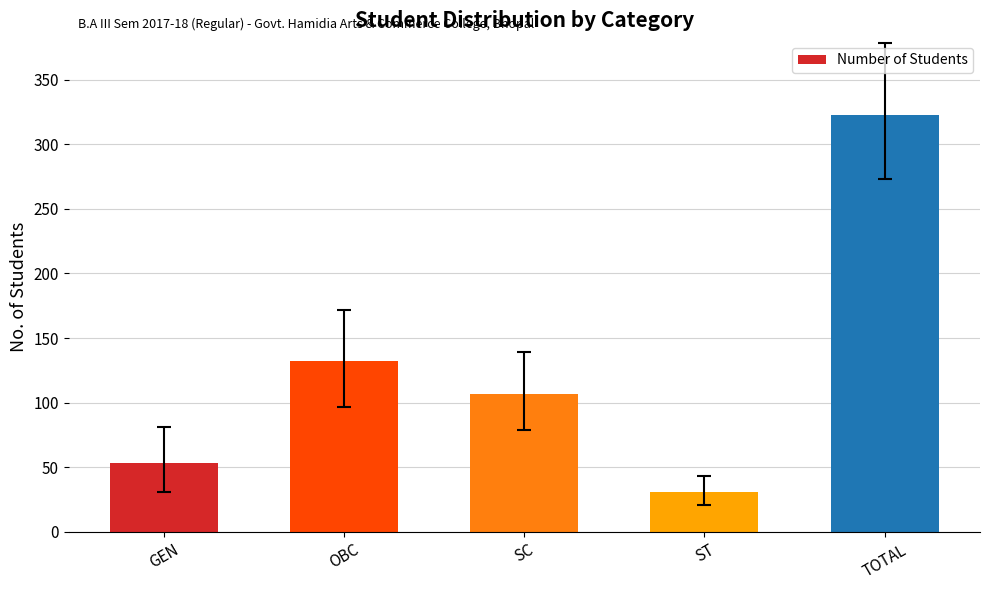

What is the label of the 4th bar from the right?

OBC